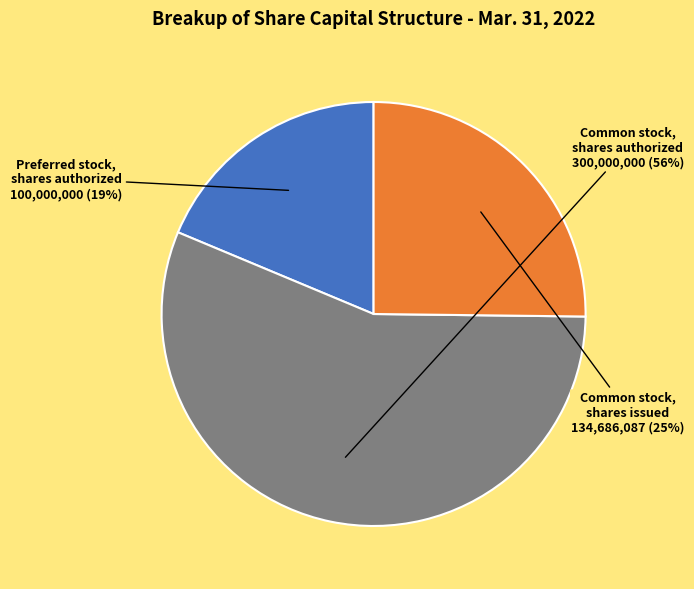

To the nearest percent, what is the difference between the largest and smallest slice percentages?

37%